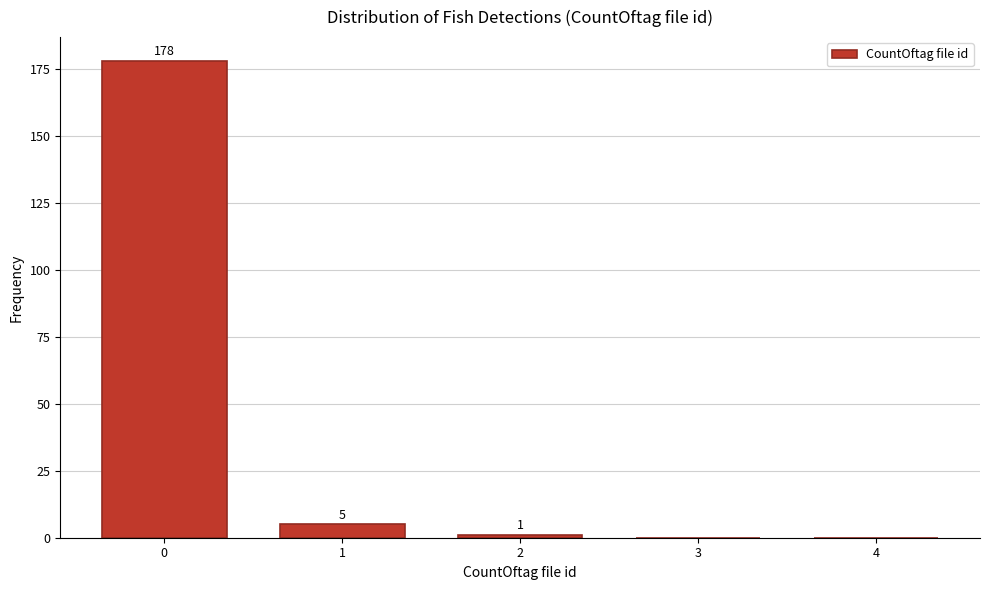

Reading left to right, what are all the values shown in this chart?

0=178	1=5	2=1	3=0	4=0